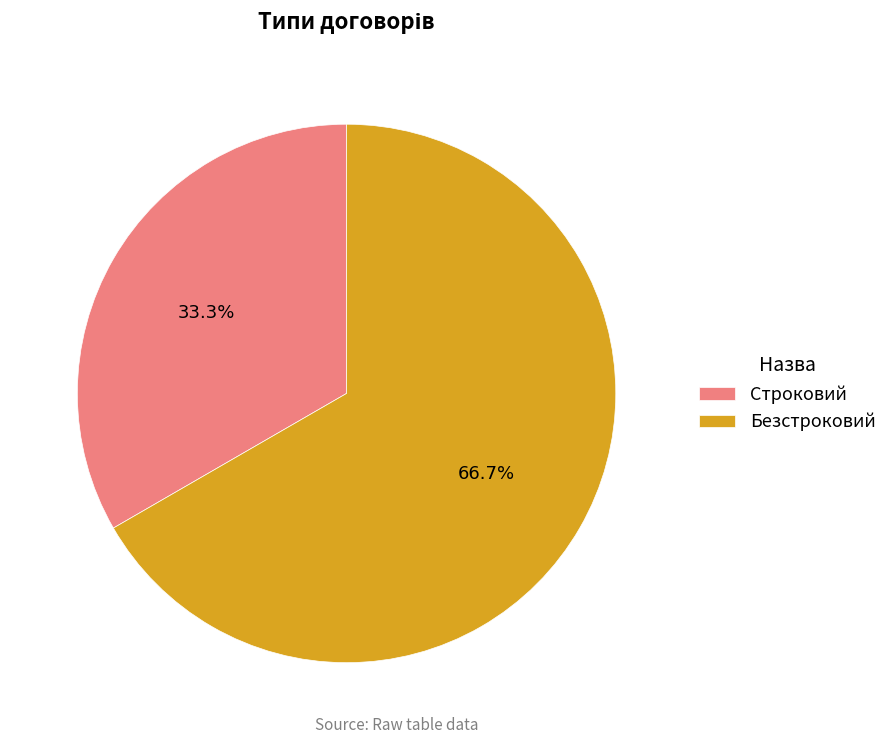

Approximately how many times larger is the value at Безстроковий compared to Строковий?

2.0